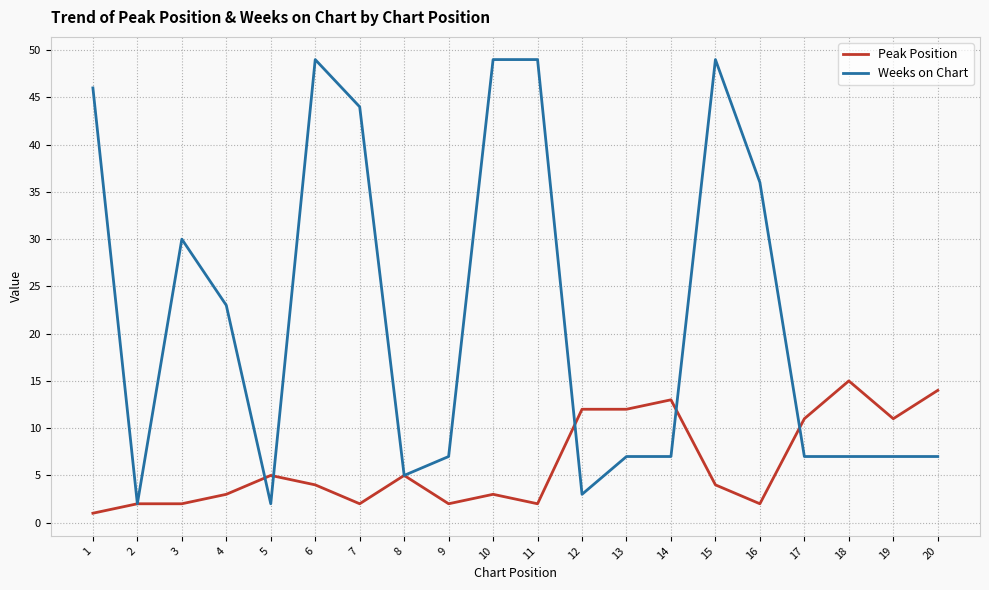

The Weeks on Chart series shows 7 at 18. True or false?

True